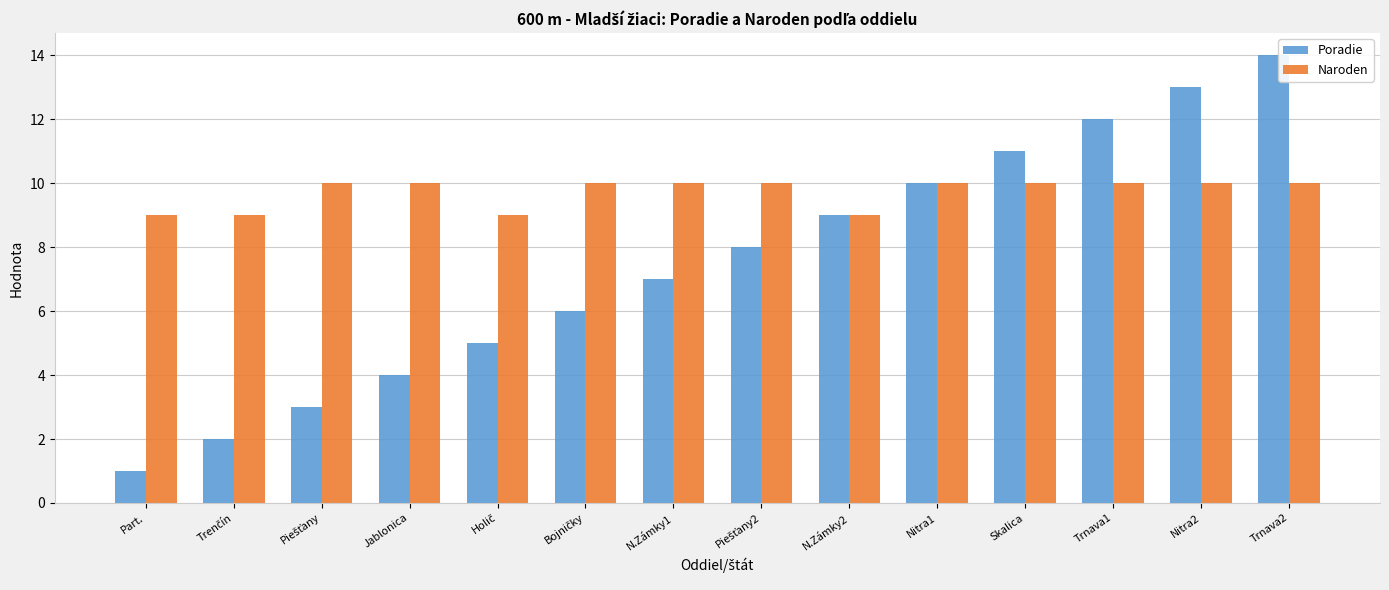

What is the approximate value of Poradie at Skalica?

11